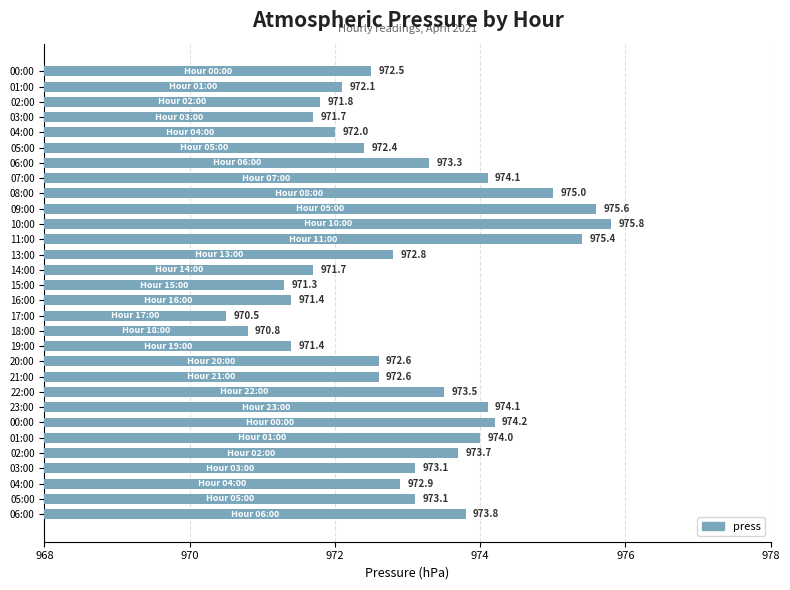

What is the sum of all values?

29189.2